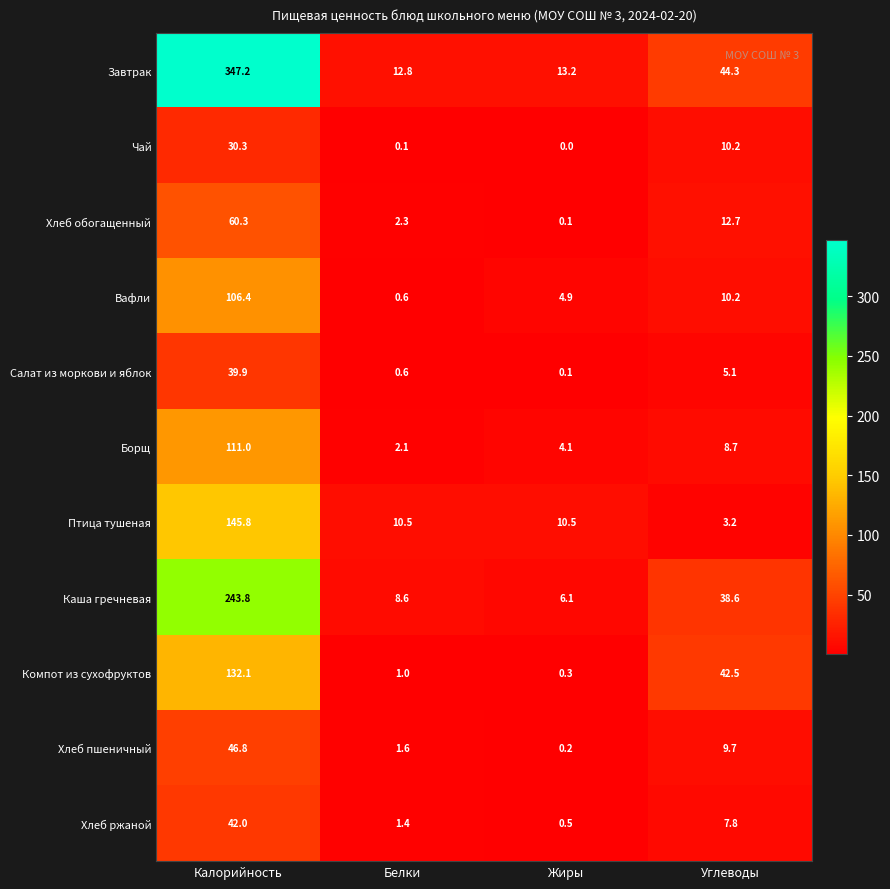

Count the number of data series in this chart.

11